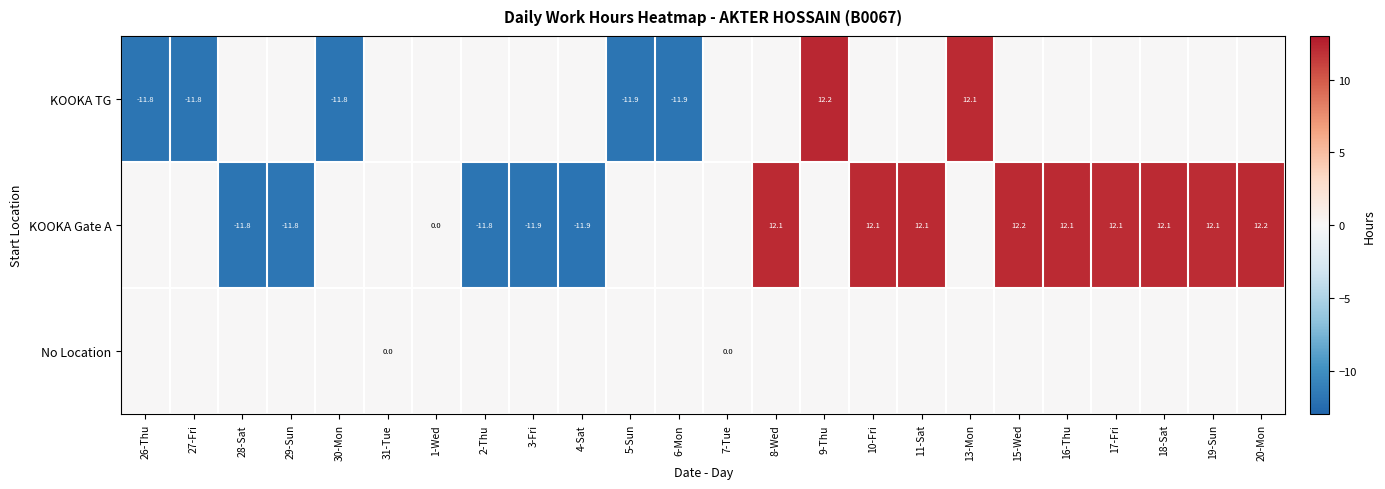

How many data points does each series have?

24